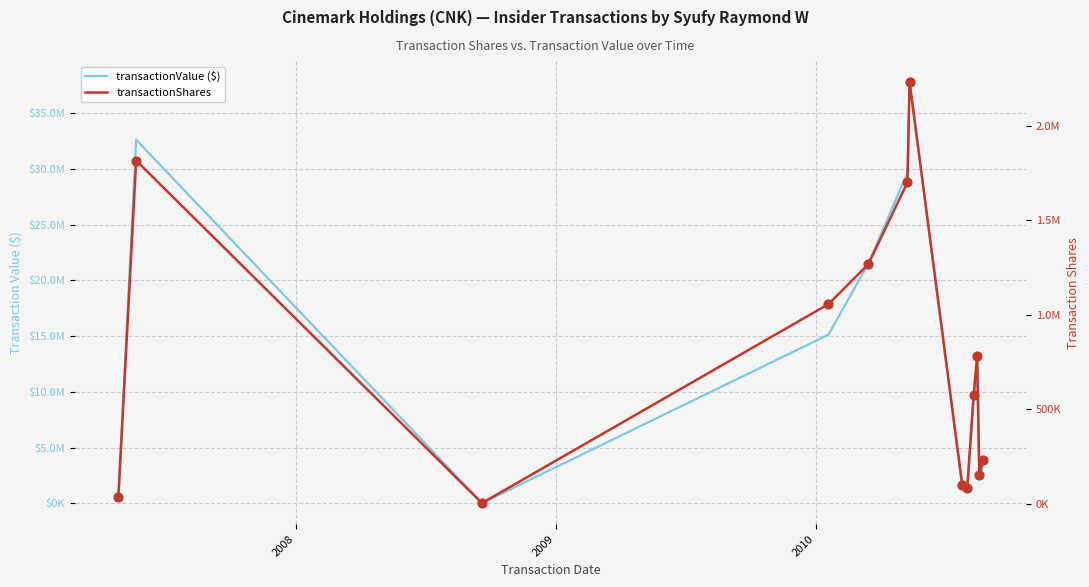

Which series has the largest total across all categories?

transactionValue ($)